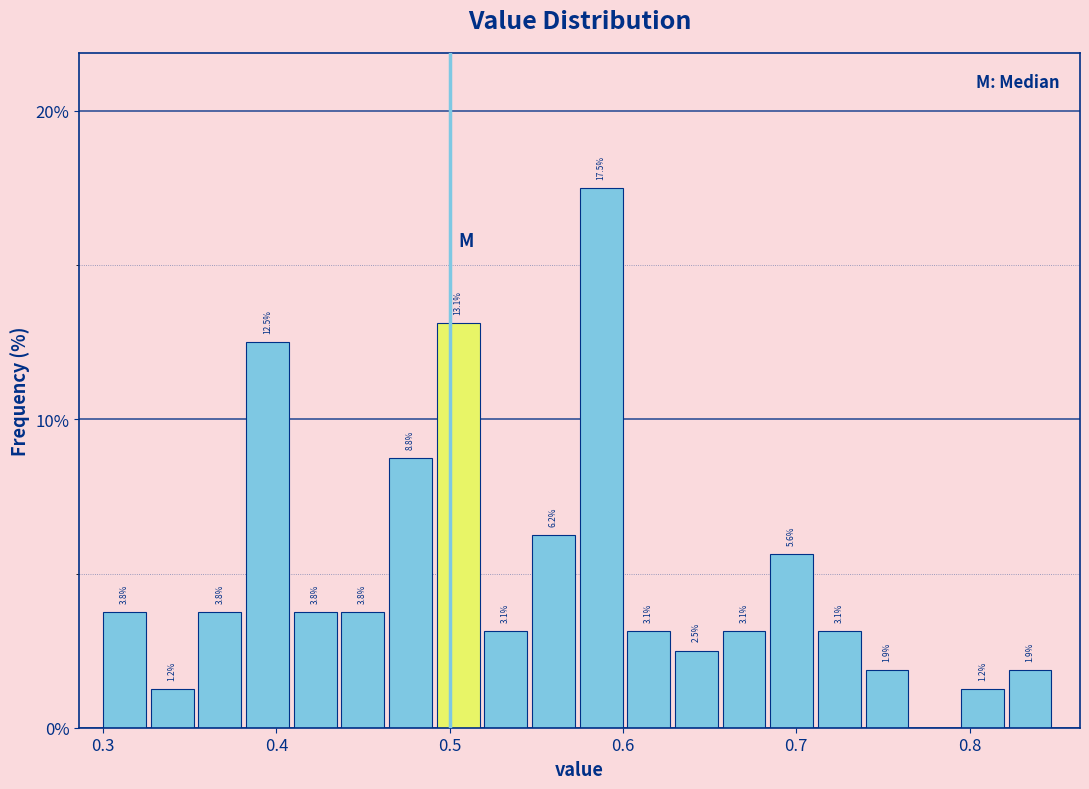

Read against the x-axis, roughly where is the centre of the tallest bar?

0.59